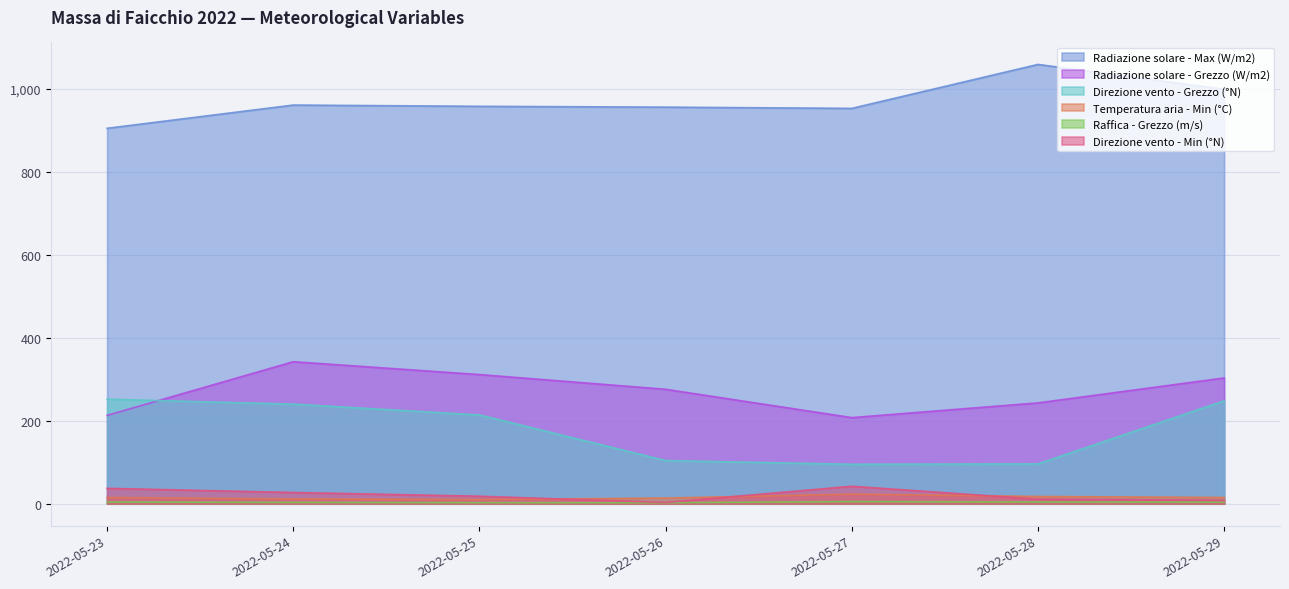

The Temperatura aria - Min (°C) series shows 40.4 at 2022-05-27. True or false?

False